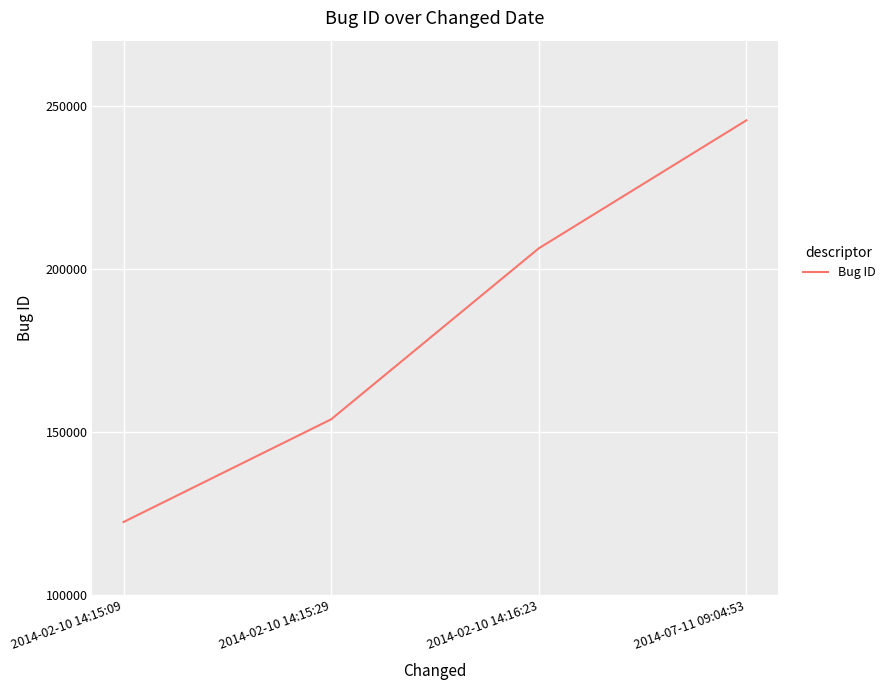

What is the difference between the second highest and minimum values?

83931